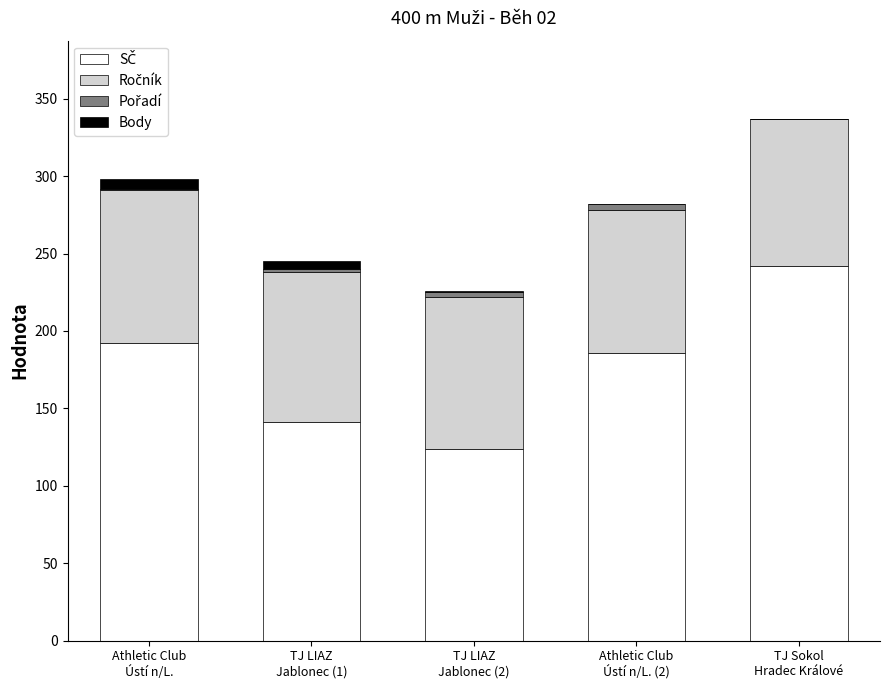

How many categories are shown in the chart?

5